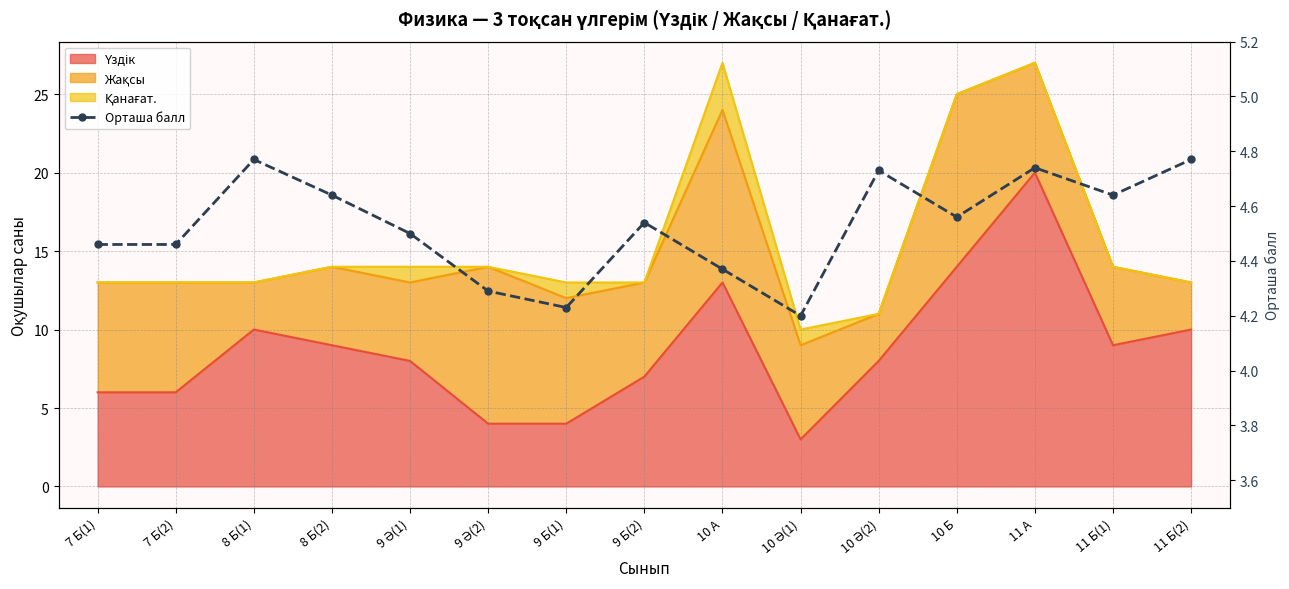

What is the approximate value at 9 Ә(1)?

4.5